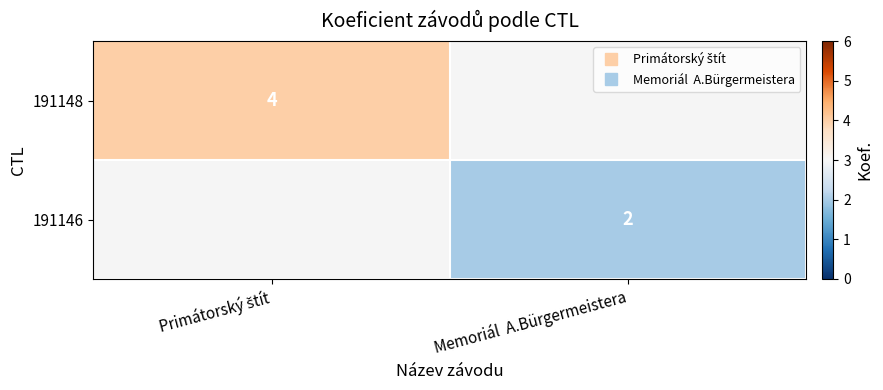

True or false: 191146 has a value of 2.0 at Memoriál A.Bürgermeistera.

True